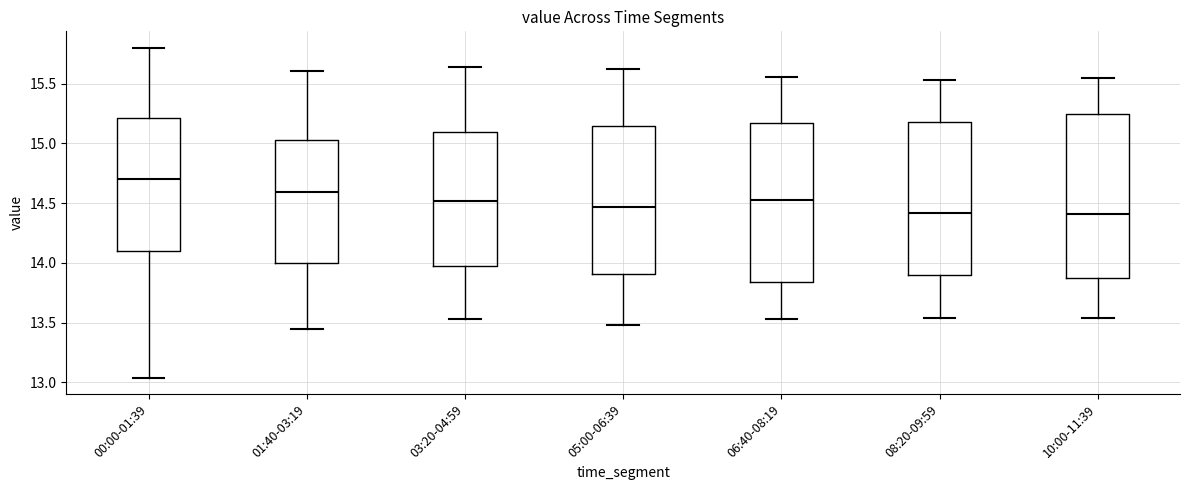

Where is the upper edge of the box for 05:00-06:39 on the y-axis? The values are not printed on the chart, so give them approximately, as read against the axis.

15.15